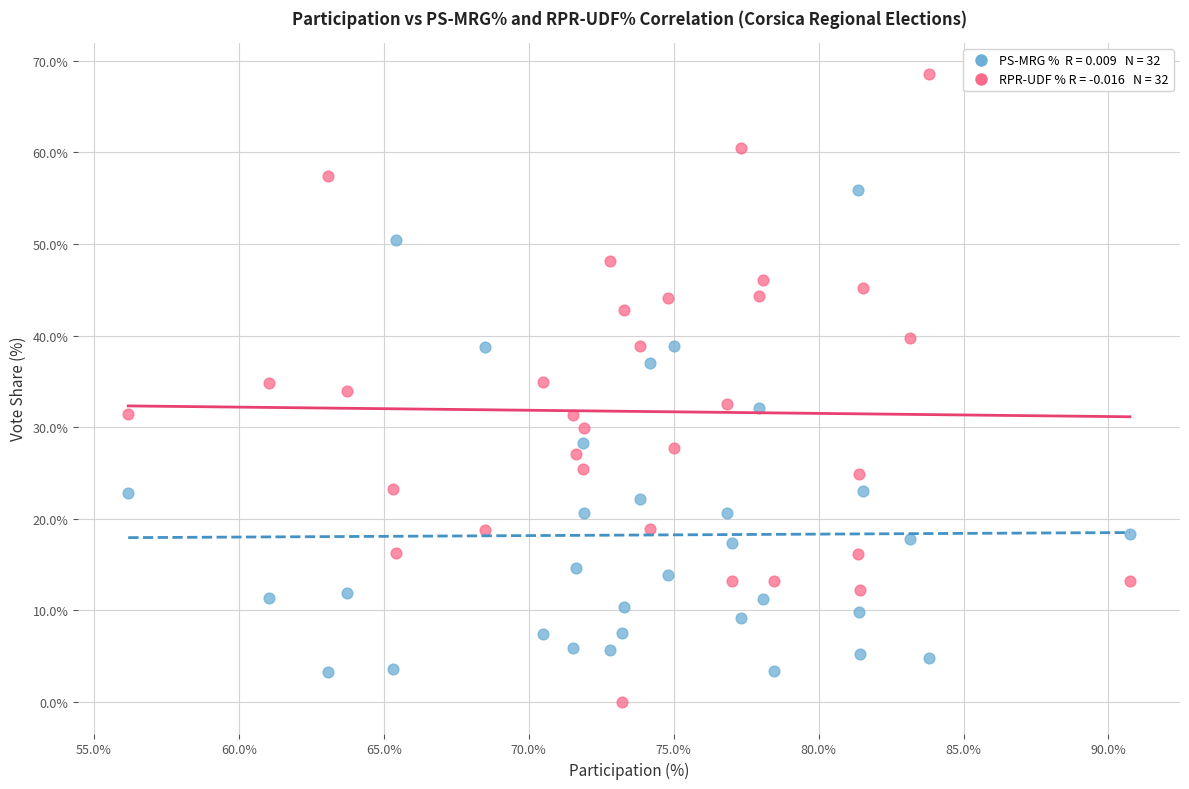

Across all data points, what is the range of Y values (max minus min)?

68.5